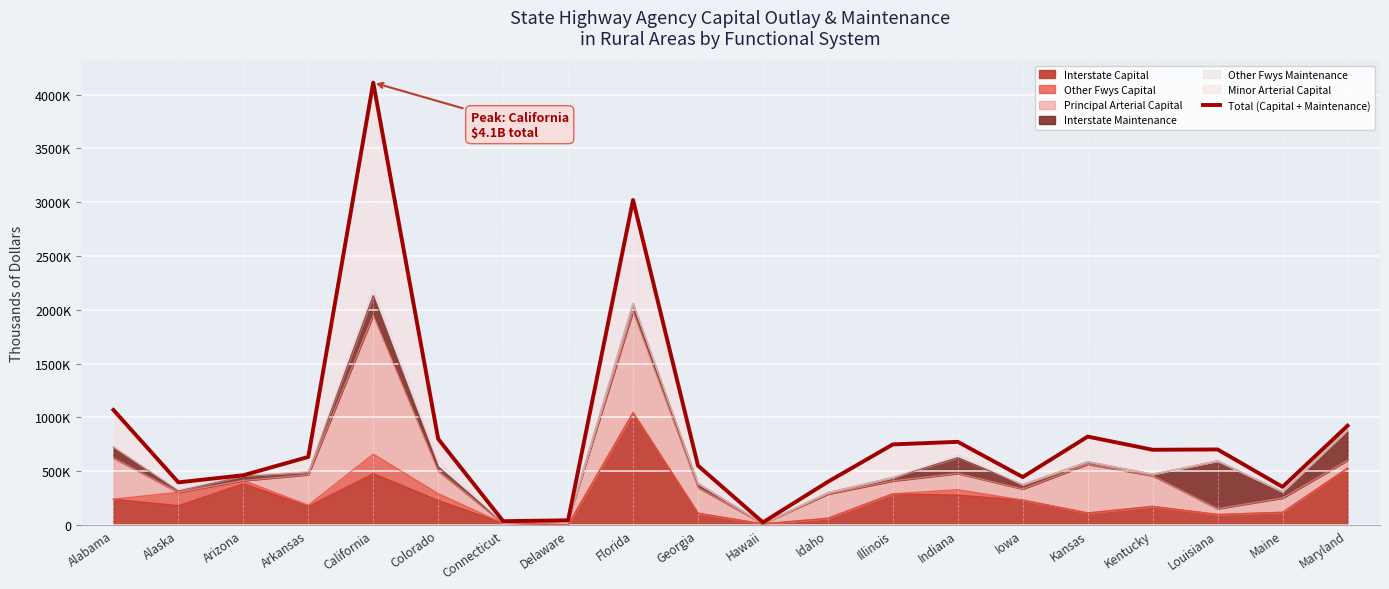

Count the number of categories in the chart.

20